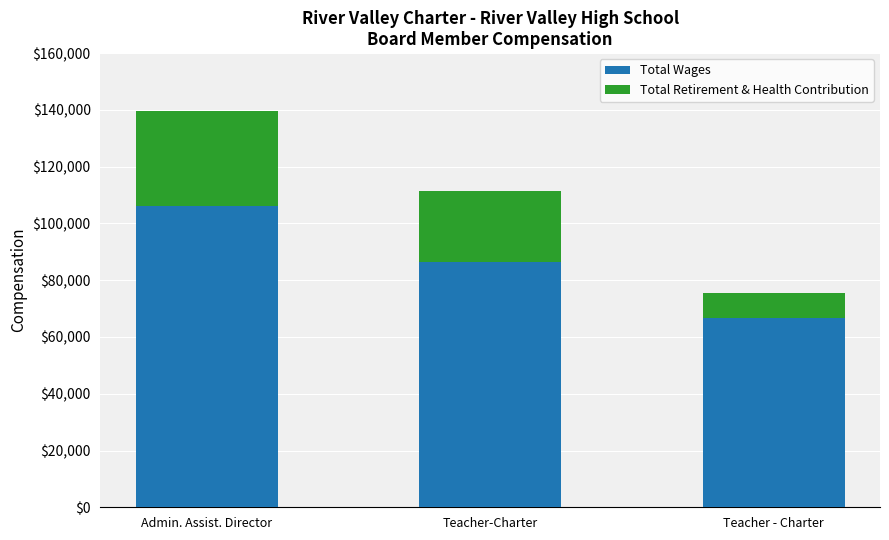

What is the sum of all Total Wages values?

258950